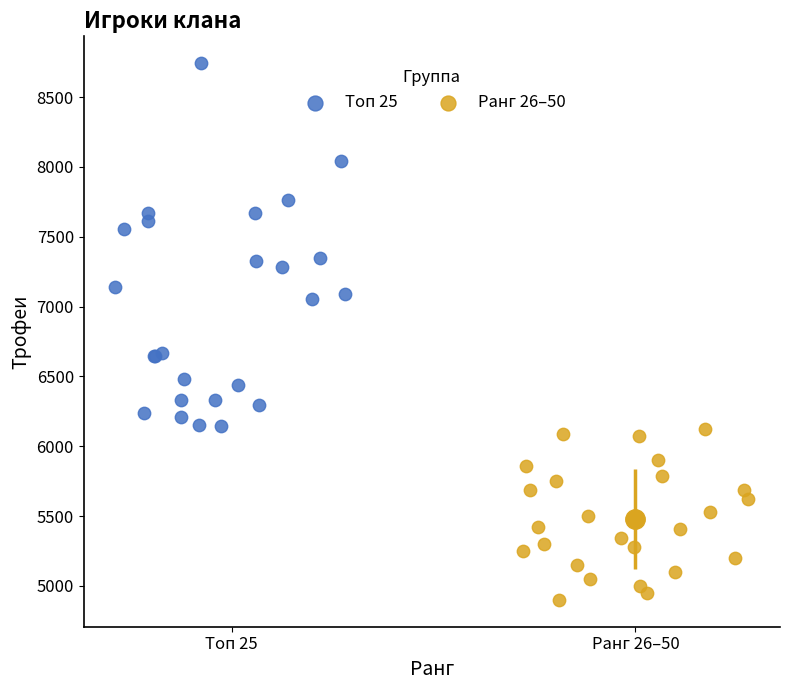

What are all the series names shown in the legend?

Топ 25, Ранг 26–50